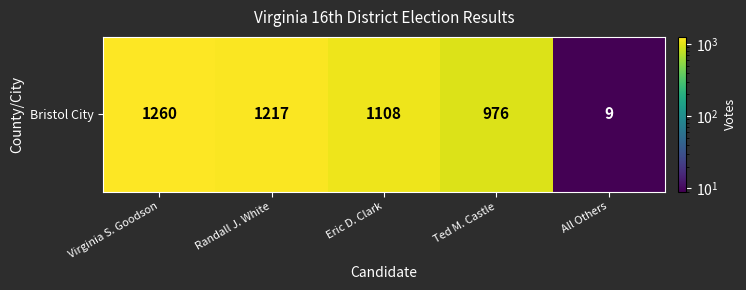

What is the difference between the second highest and second lowest values?

241